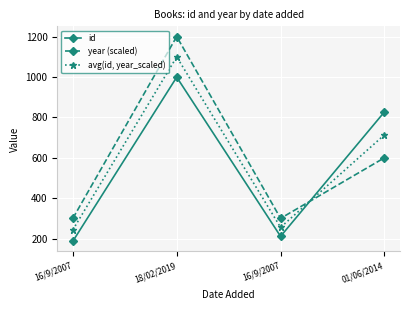

Is it true that year (scaled) equals 300.0 at 16/9/2007?

True